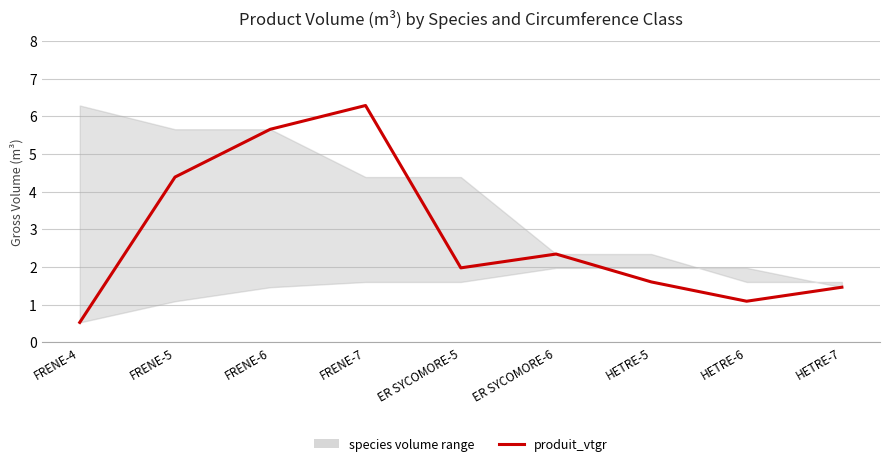

What is the smallest value displayed?

0.5